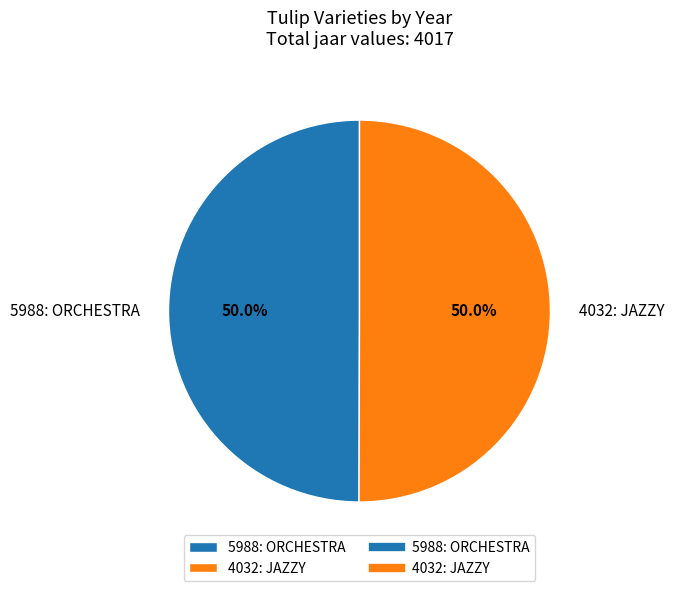

What percentage is NOT represented by 5988: ORCHESTRA?

50.0%